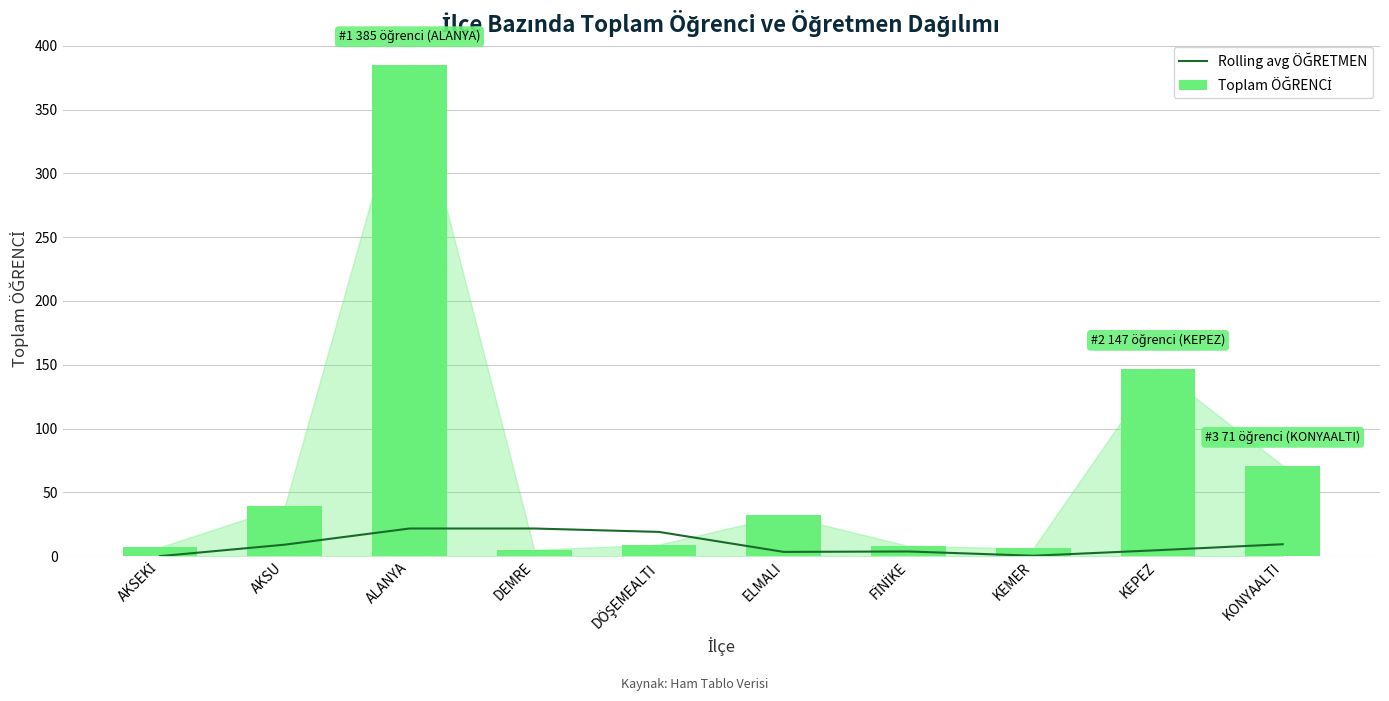

Does the chart contain any negative values?

No